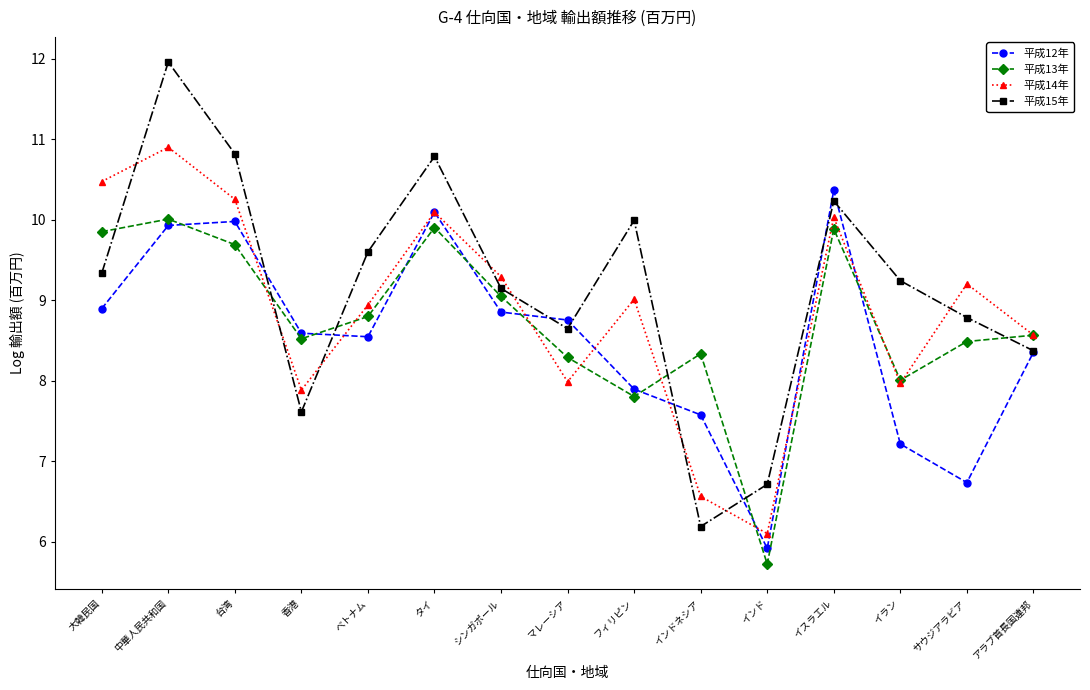

The 平成14年 series shows 7.1 at 中華人民共和国. True or false?

False